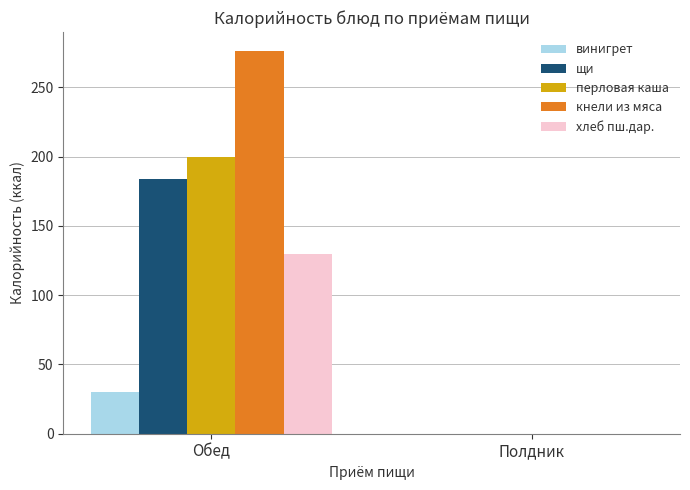

Are the bars grouped side by side (vs. stacked)?

Yes